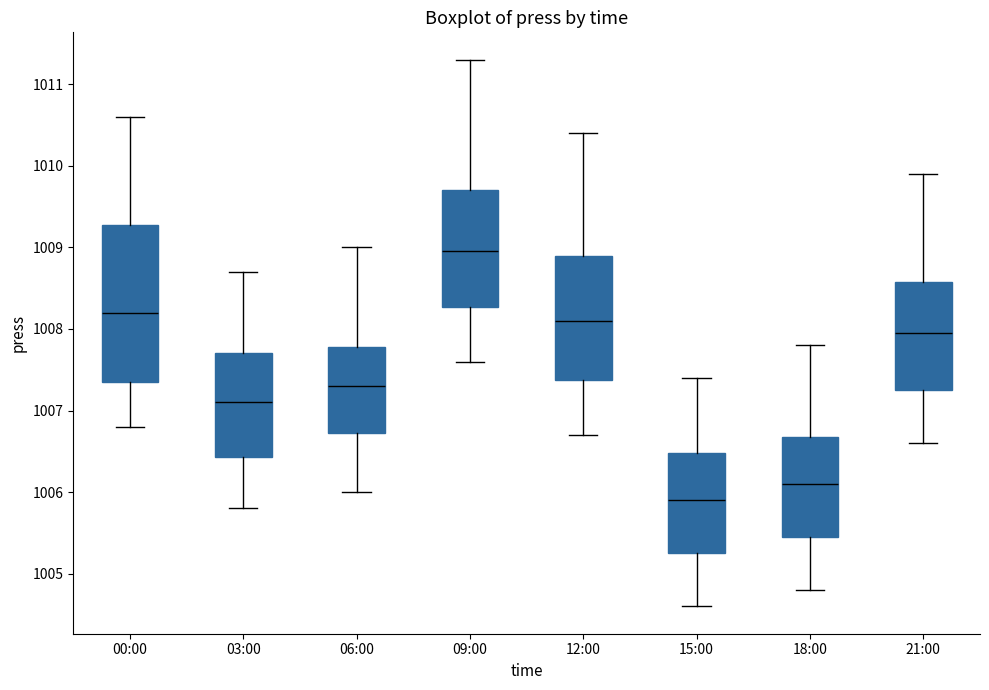

Which box has the lowest median line?

15:00